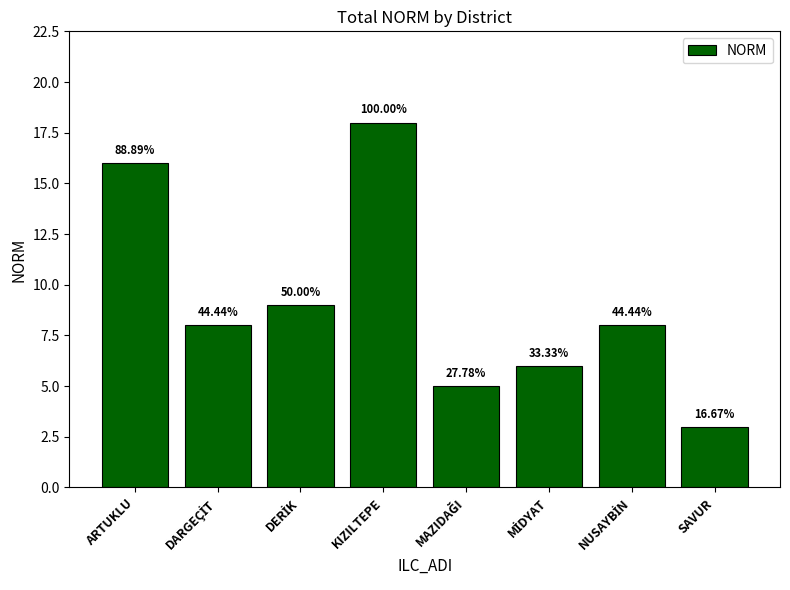

What is the label of the 6th bar from the left?

MİDYAT